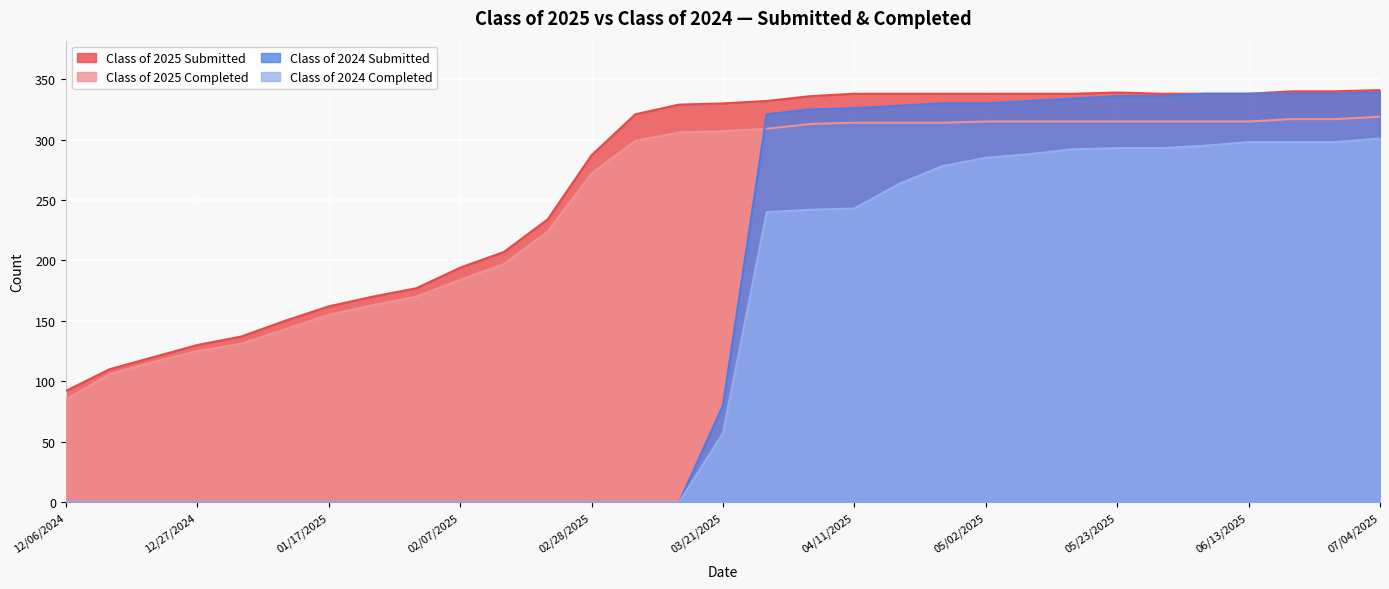

What is the label of the 16th point from the left?

03/21/2025